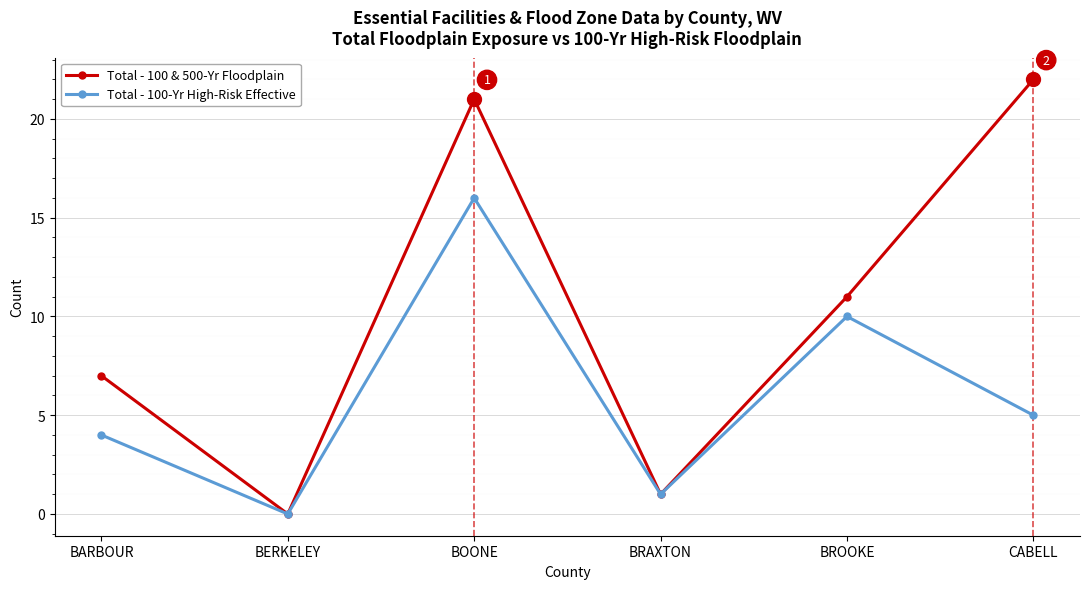

Where is the first local maximum for Total - 100 & 500-Yr Floodplain?

BOONE